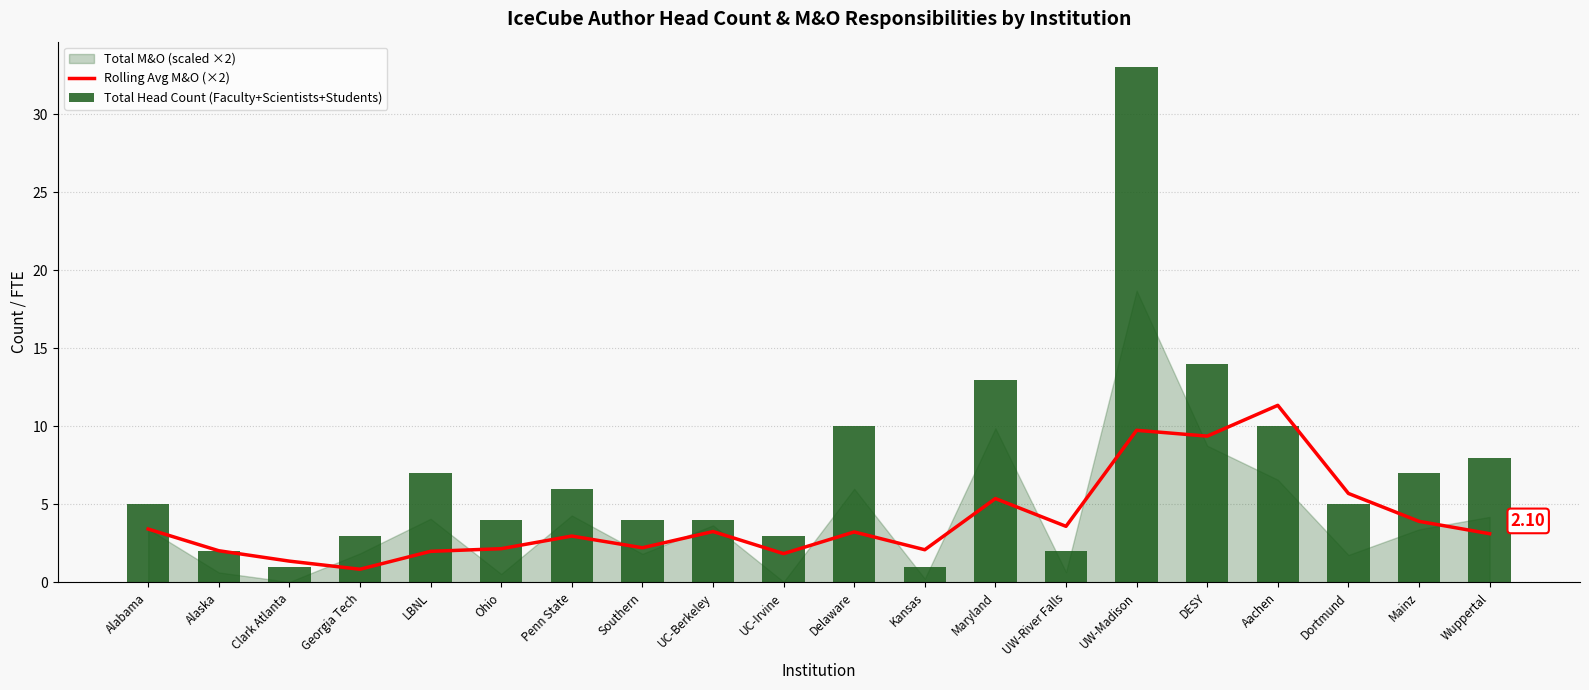

At which label does Rolling Avg M&O (×2) first exceed 3?

Alabama